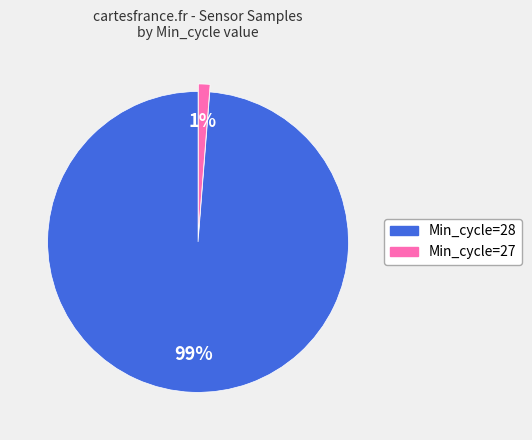

To the nearest percent, what is the difference between the largest and smallest slice percentages?

98%